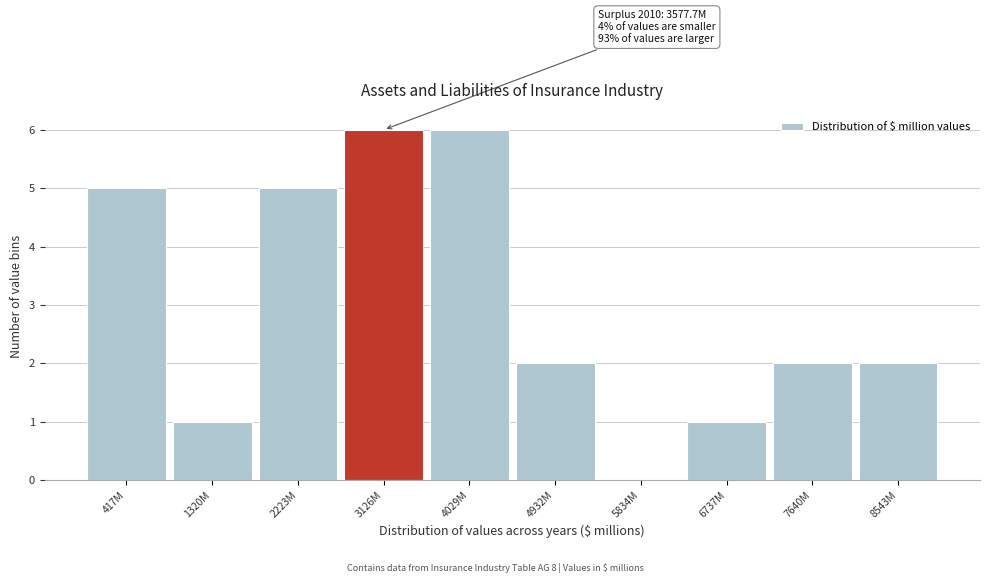

Reading left to right, transcribe all the data shown in this chart.

417M=5	1320M=1	2223M=5	3126M=6	4029M=6	4932M=2	5834M=0	6737M=1	7640M=2	8543M=2